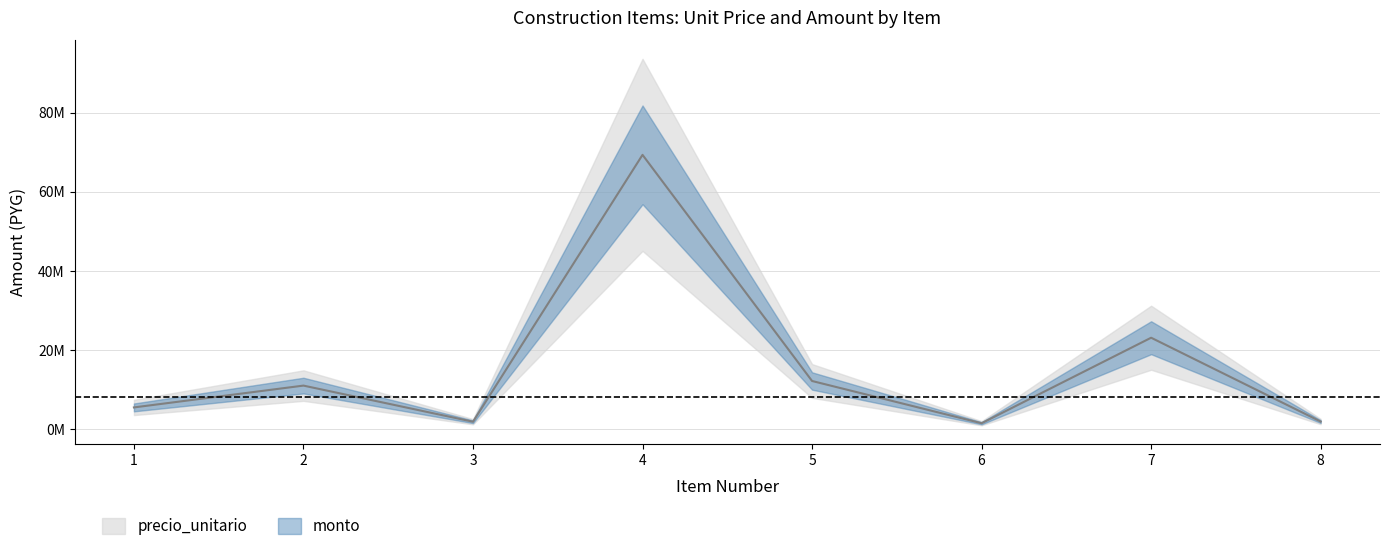

At which label is the value closest to 35417436?

7